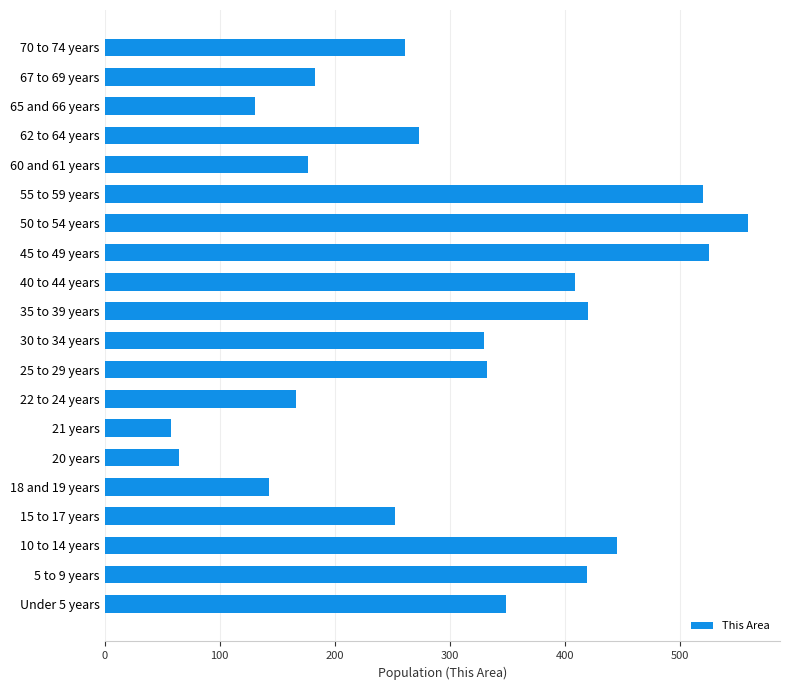

The chart shows a value of 143 at 18 and 19 years. True or false?

True